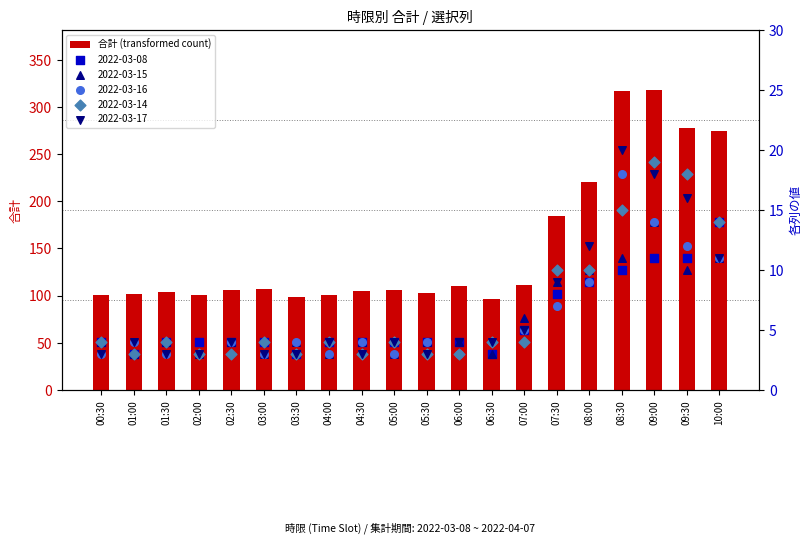

Approximately how many times larger is the value at 02:00 compared to 01:00?

1.0